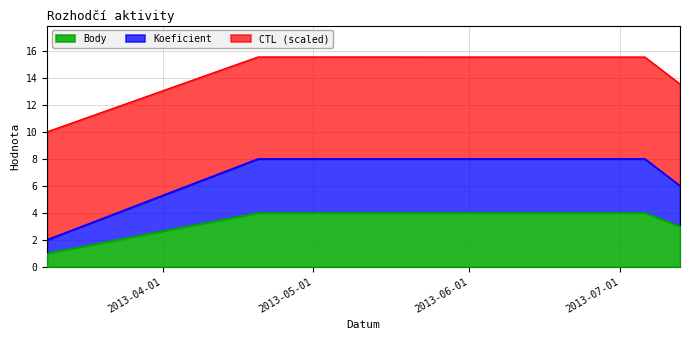

At which label does Body reach its peak?

2013-04-20